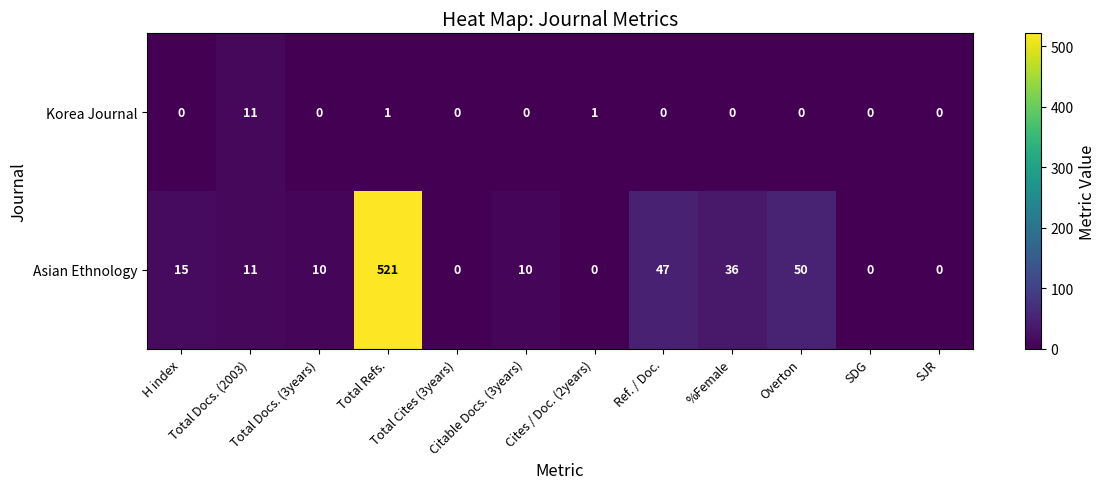

What is the greatest value displayed?

521